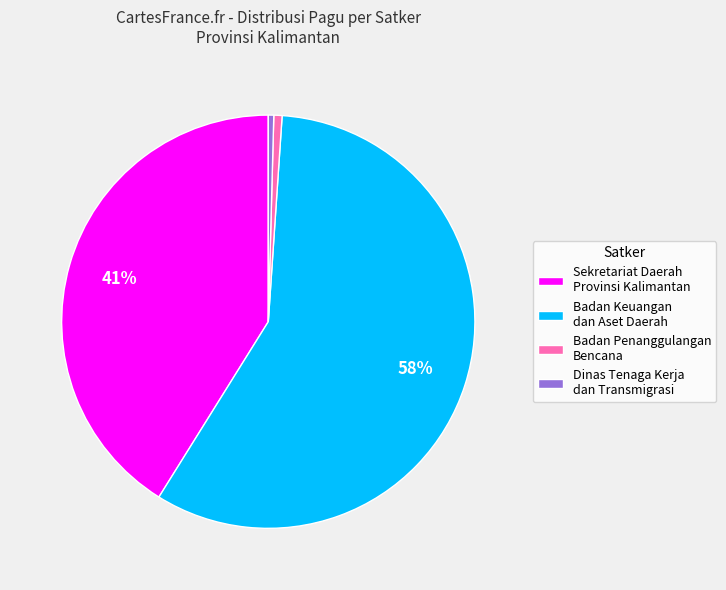

Is it true that Sekretariat Daerah Provinsi Kalimantan is 41% of the pie?

True